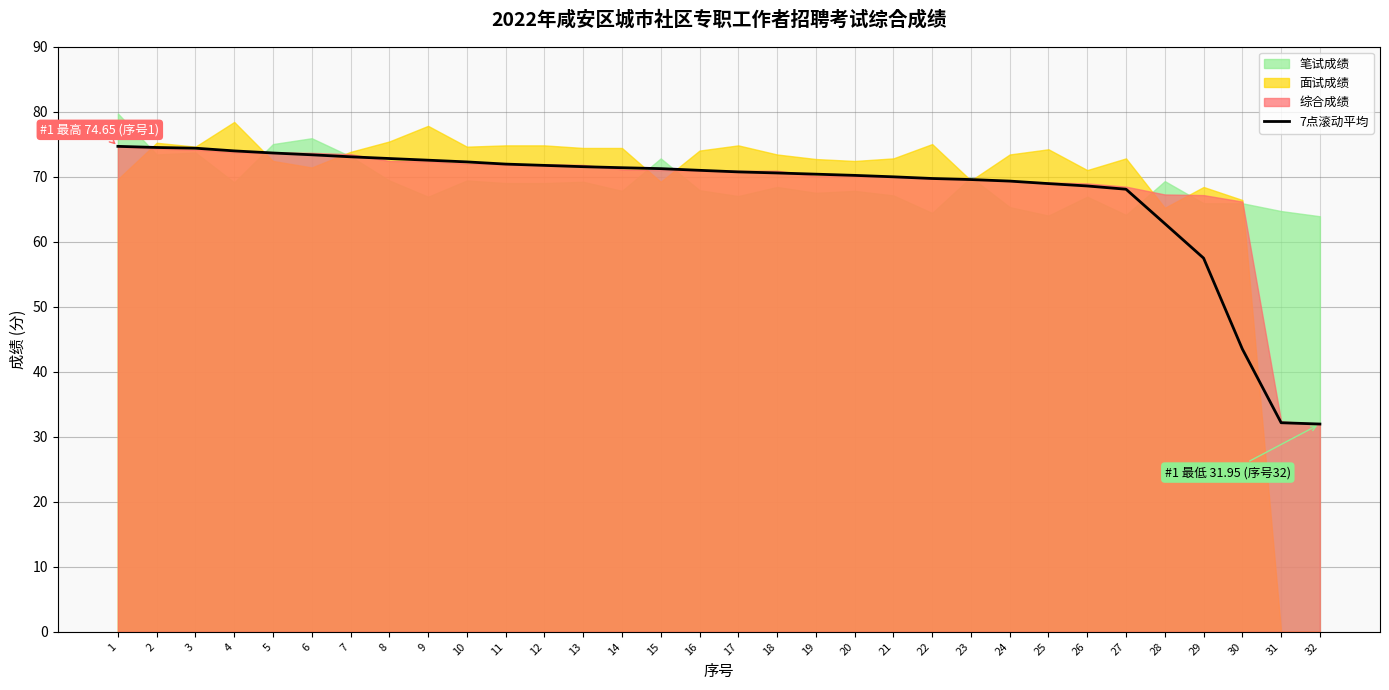

Which has a higher value, 3 or 32?

3